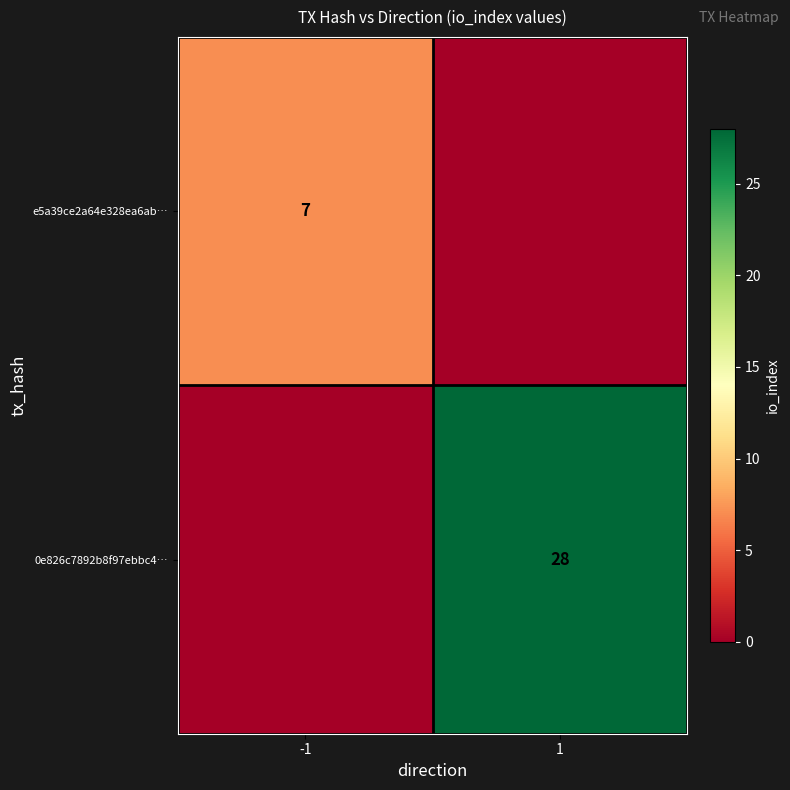

True or false: e5a39ce2a64e328ea6ab… has a value of 10 at -1.

False